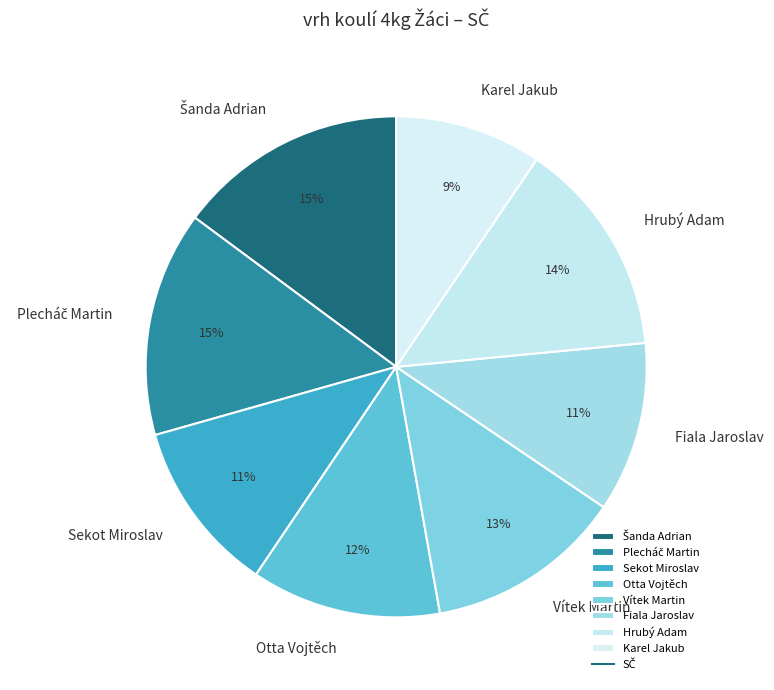

True or false: Hrubý Adam accounts for 7% of the total.

False